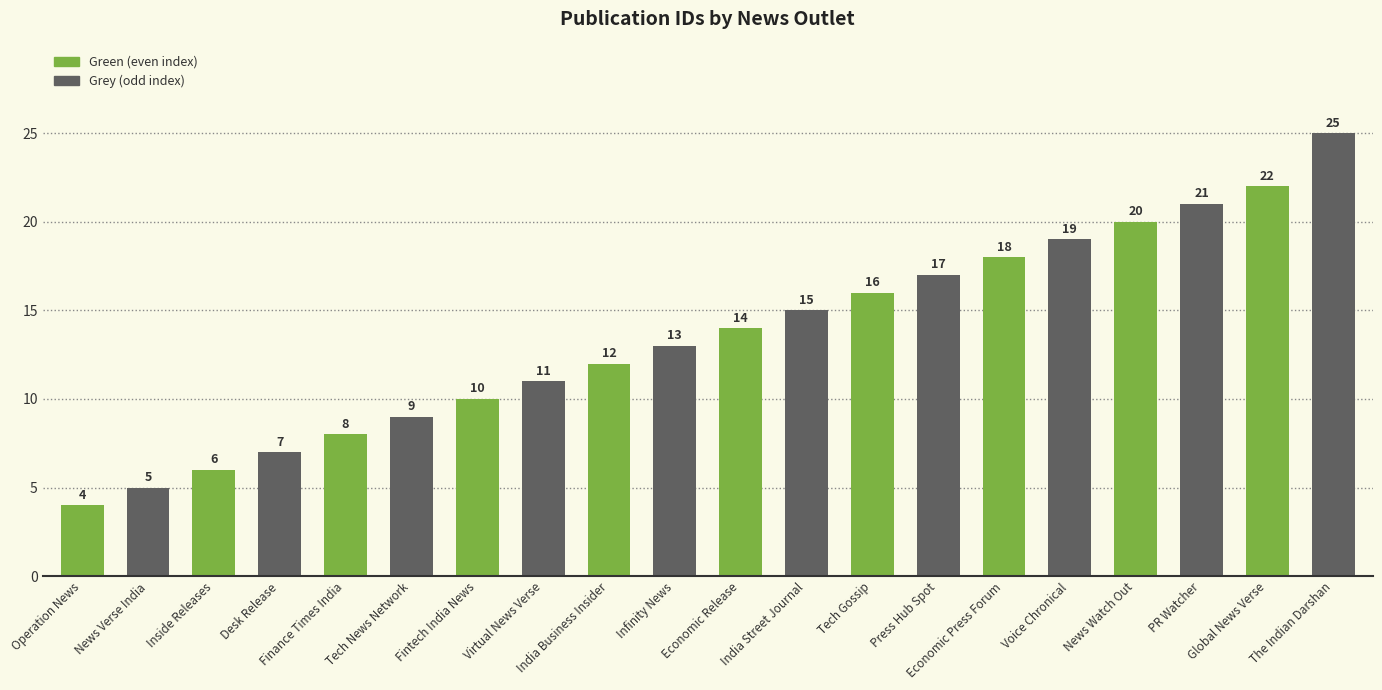

What is the minimum value shown in the chart?

4